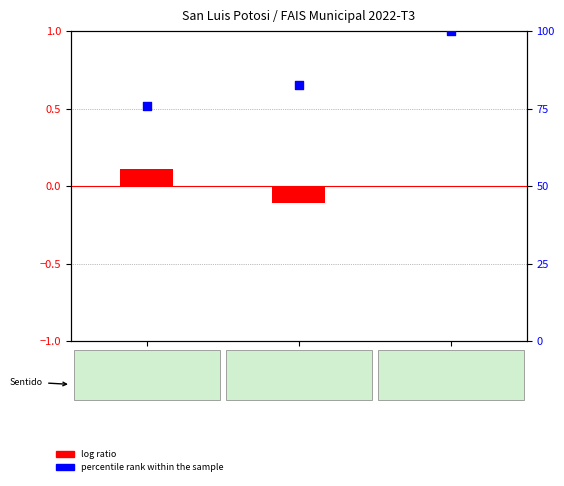

Which series has the widest spread of Y values?

percentile rank within the sample